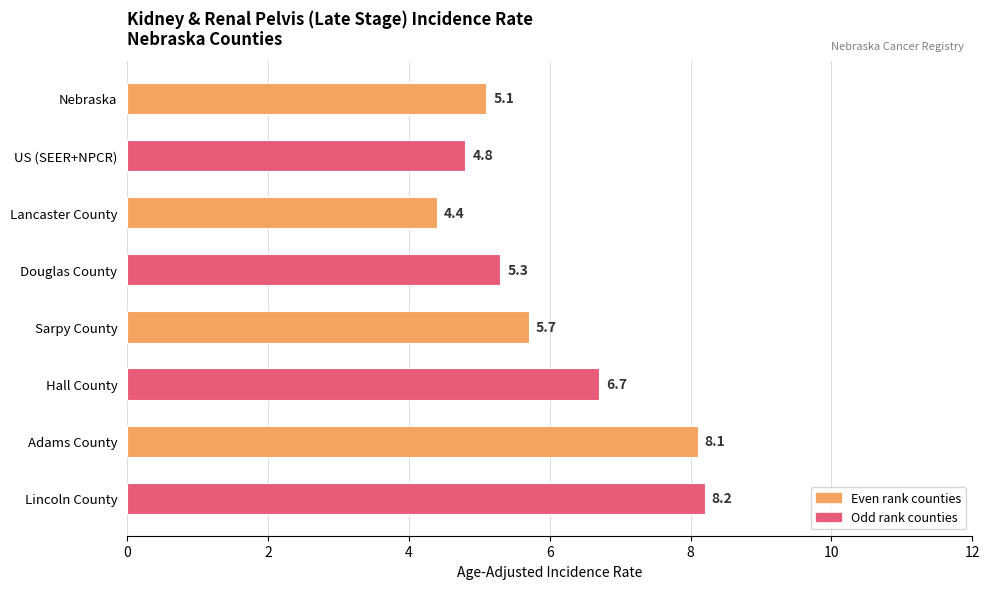

What is the value of the 4th bar from the top?

5.3